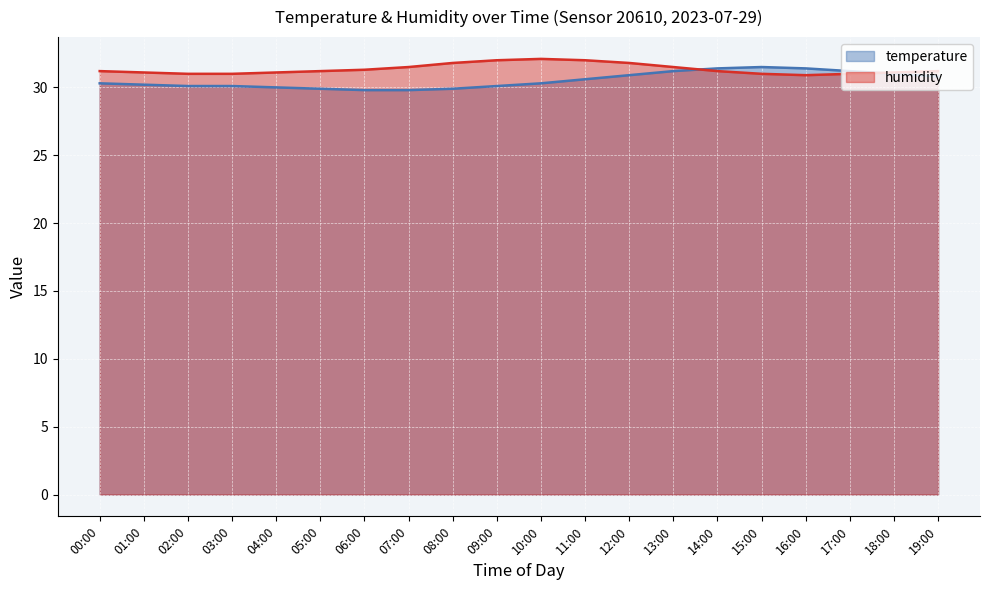

At how many categories does at least one series exceed 30?

20